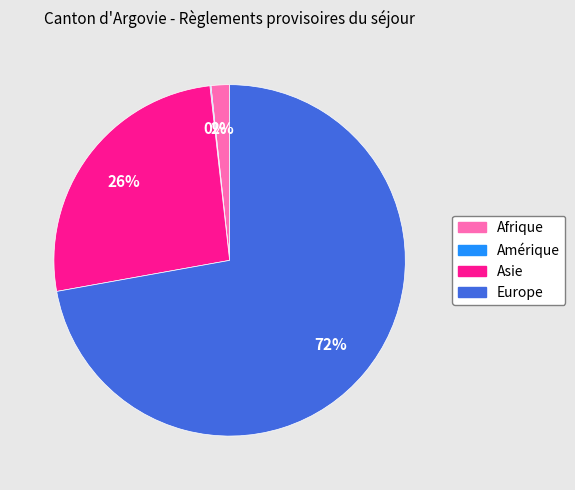

To the nearest percent, what is the average slice percentage?

25%